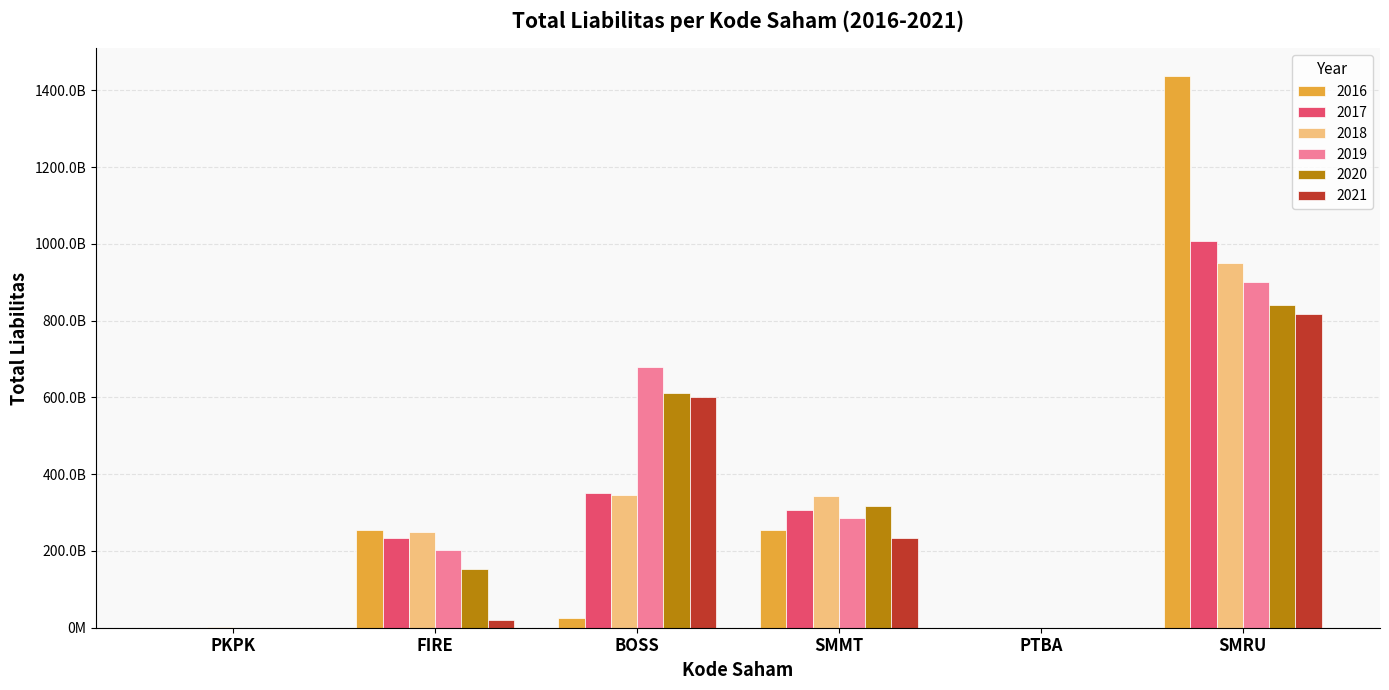

Rank the categories by 2020 value from lowest to highest.

PTBA, PKPK, FIRE, SMMT, BOSS, SMRU